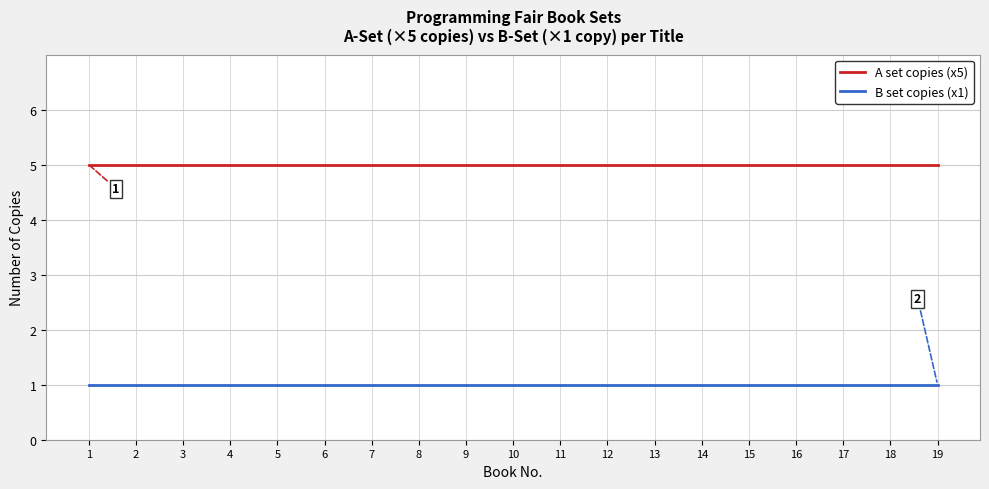

Rank the series at 1 from highest to lowest value.

A set copies (x5), B set copies (x1)